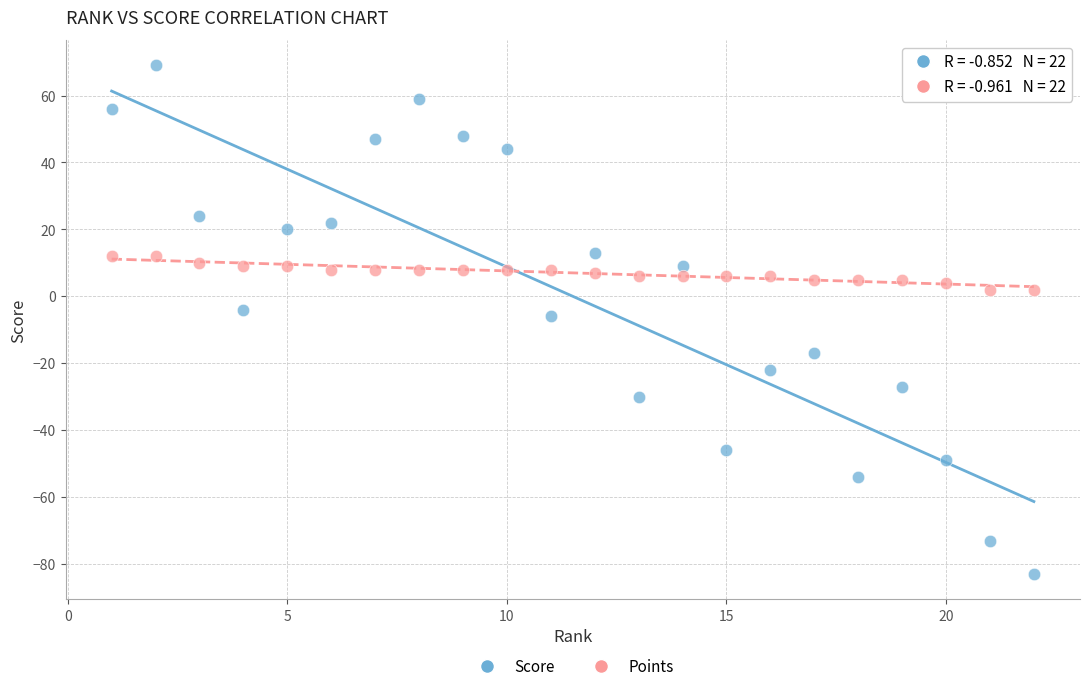

Across all data points, what is the range of X values (max minus min)?

21